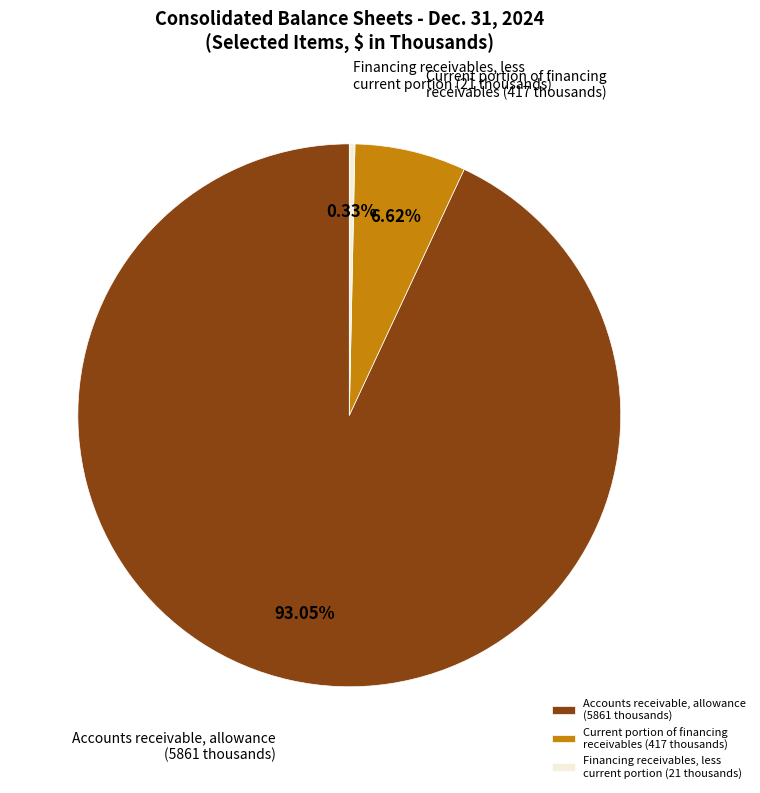

Do Current portion of financing receivables (417 thousands) and Financing receivables, less current portion (21 thousands) together represent more than half of the pie?

No